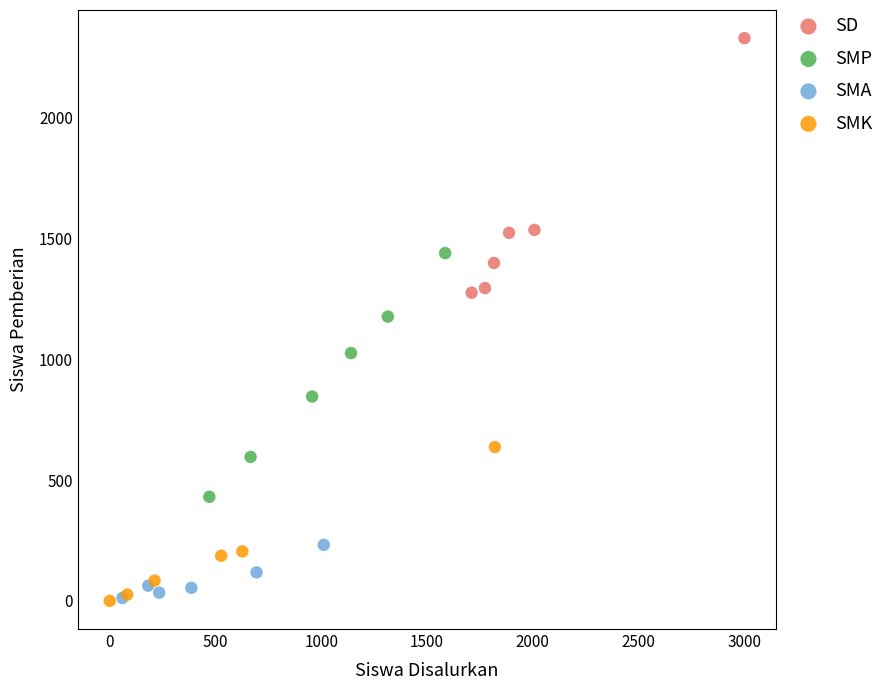

Which series reaches the maximum Y coordinate?

SD